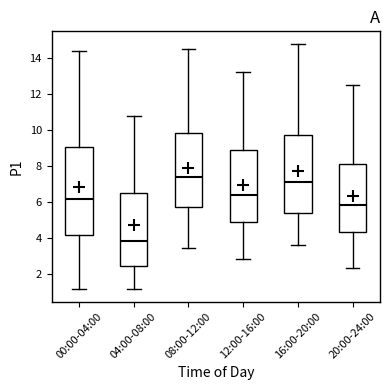

Which box has the highest median line?

08:00-12:00